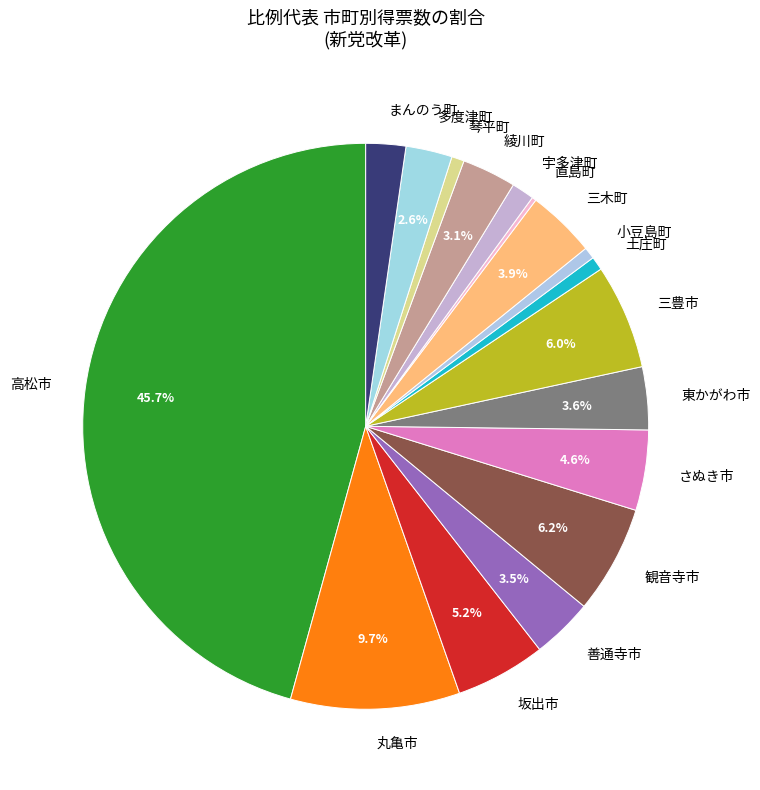

What is the total percentage of 観音寺市 and 善通寺市?

9.7%